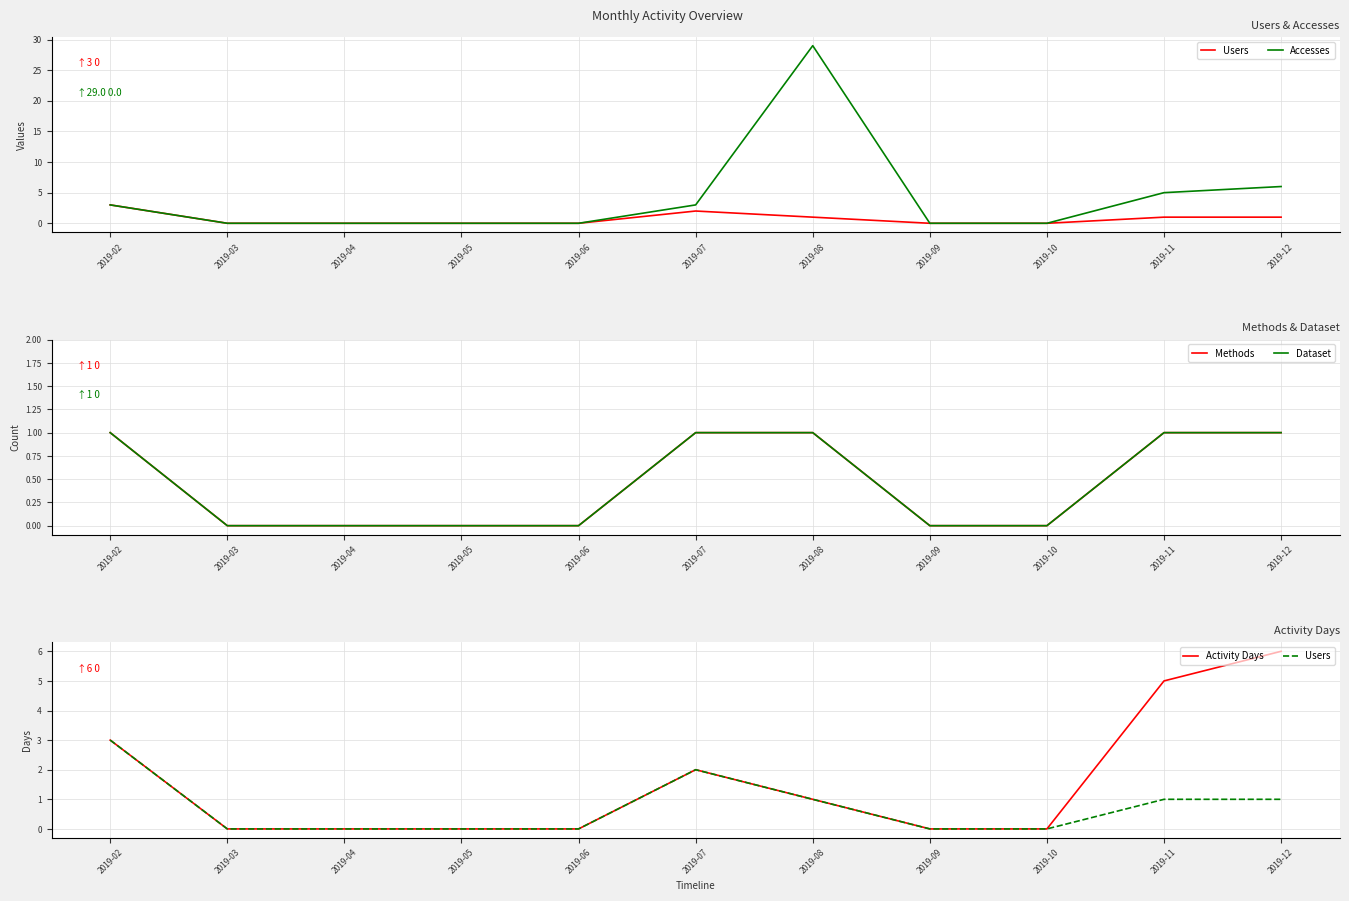

Which has a higher value, 2019-02 or 2019-10?

2019-02